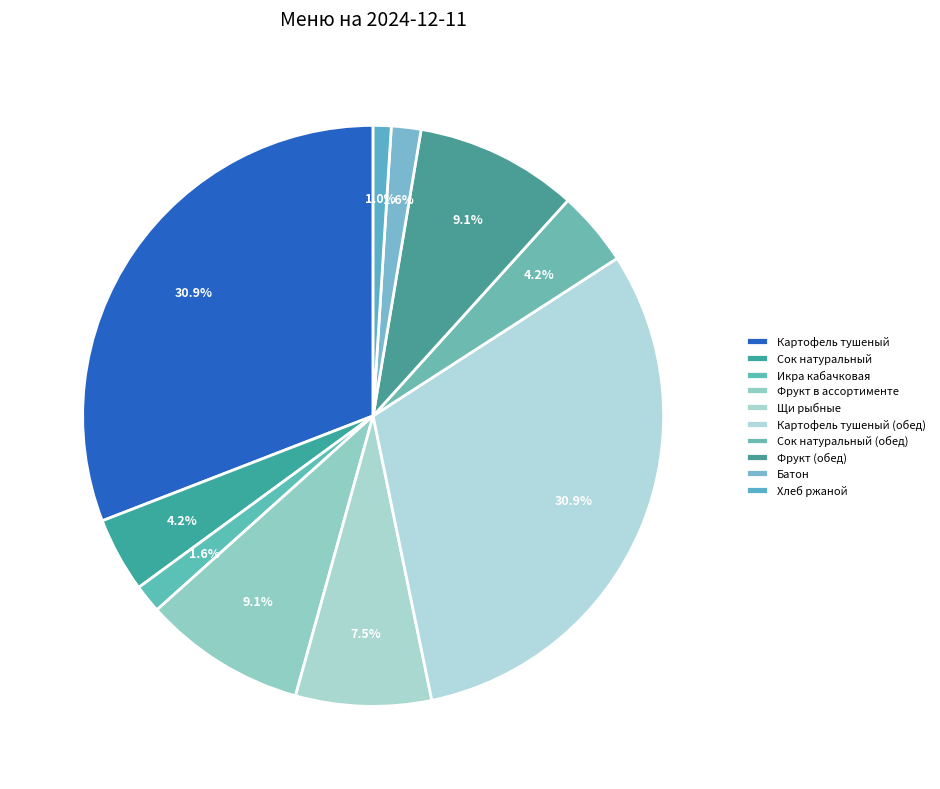

To the nearest percent, what portion does Фрукт (обед) represent?

9%